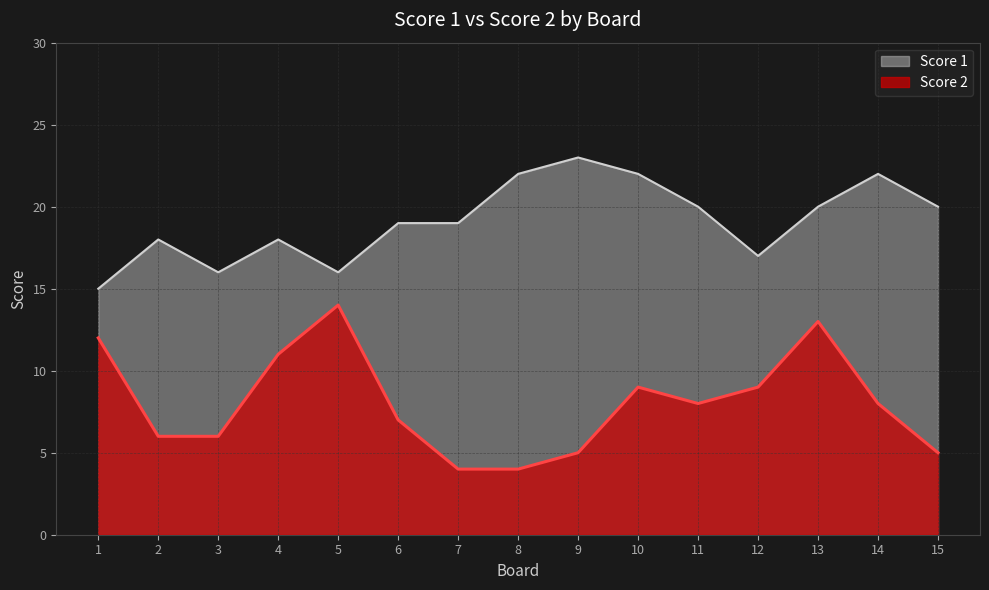

Reading left to right, transcribe all the data shown in this chart.

Score 1: 15	18	16	18	16	19	19	22	23	22	20	17	20	22	20
Score 2: 12	6	6	11	14	7	4	4	5	9	8	9	13	8	5